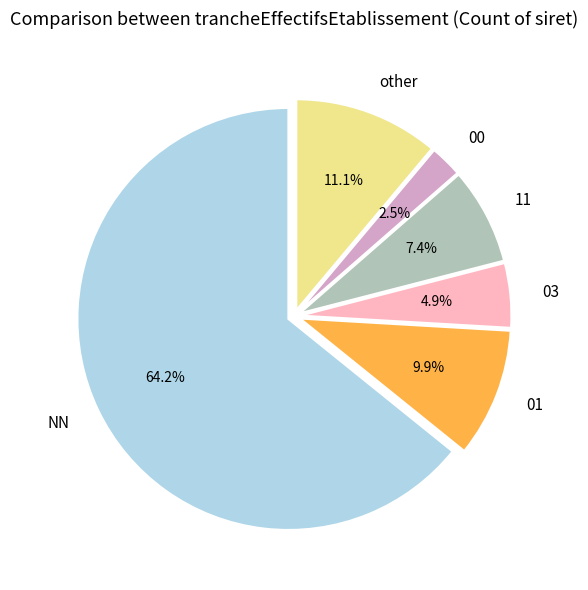

Does any single category account for the majority?

Yes